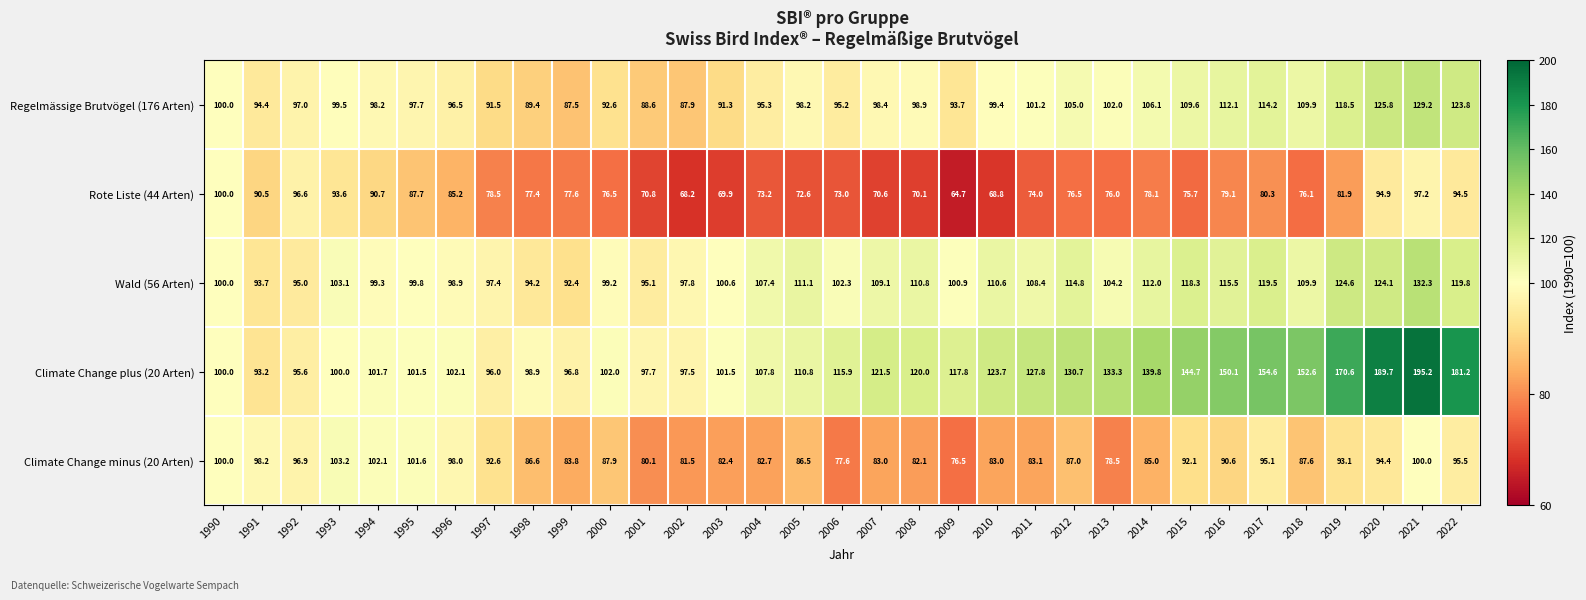

Where is Climate Change minus (20 Arten) nearest to the value 89?

2000